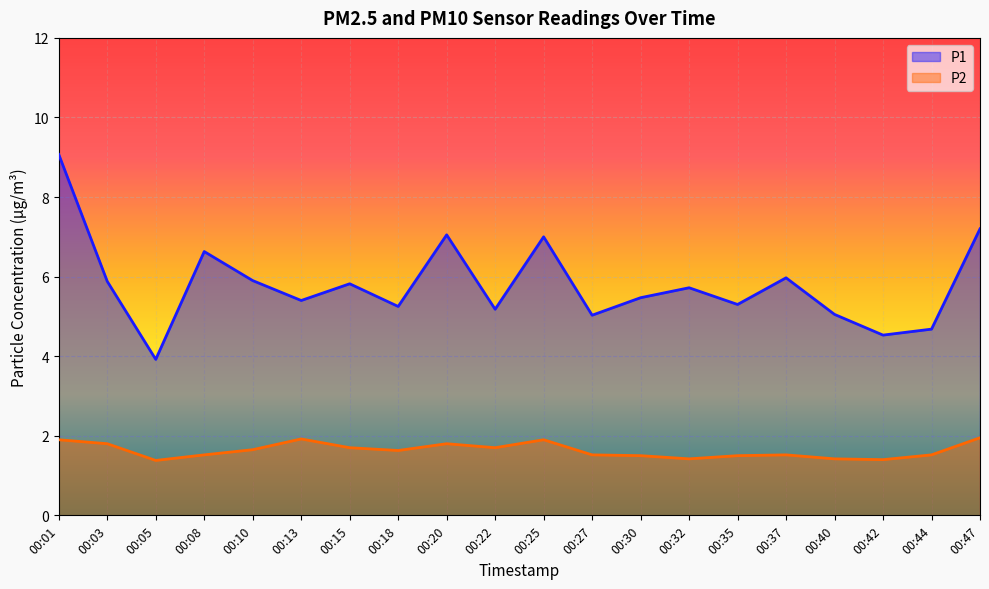

Where is the first local minimum for P1?

00:05